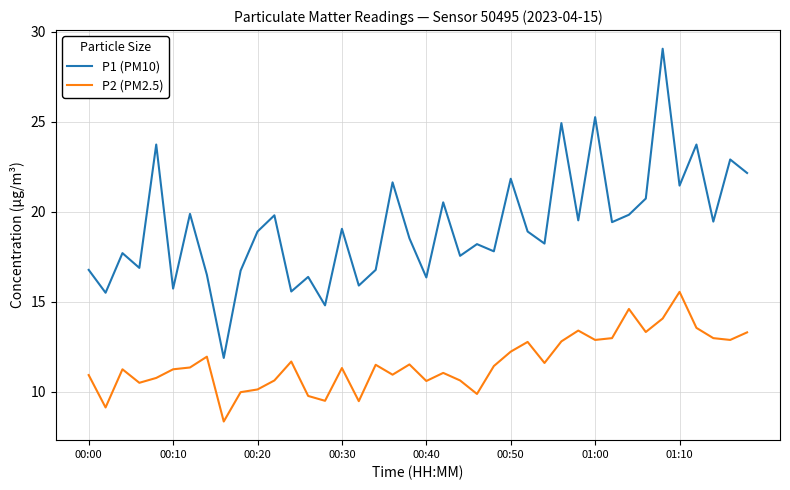

What is the highest value of the P2 (PM2.5) series?

15.6